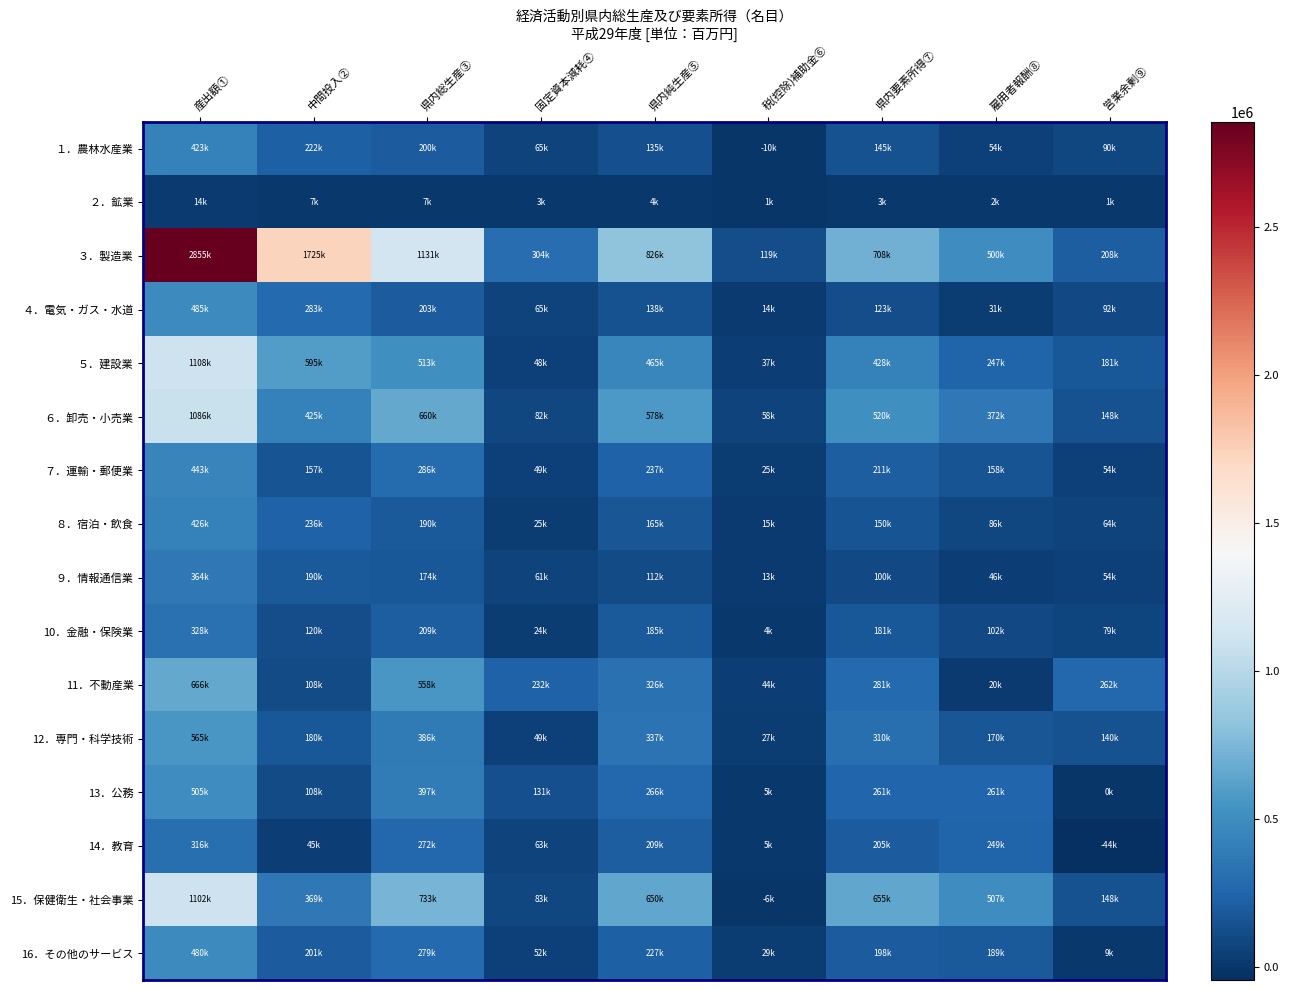

Reading left to right, extract all data points from this chart.

１．農林水産業: 産出額①=422511.5	中間投入②=222495.2	県内総生産③=200016.3	固定資本減耗④=64864.9	県内純生産⑤=135151.4	税(控除)補助金⑥=-9615.8	県内要素所得⑦=144767.2	雇用者報酬⑧=54483.2	営業余剰⑨=90284.0
２．鉱業: 産出額①=13978.7	中間投入②=7386.5	県内総生産③=6592.2	固定資本減耗④=2944.2	県内純生産⑤=3648.0	税(控除)補助金⑥=942.9	県内要素所得⑦=2705.1	雇用者報酬⑧=1608.7	営業余剰⑨=1096.4
３．製造業: 産出額①=2855321.6	中間投入②=1724563.7	県内総生産③=1130757.9	固定資本減耗④=304335.7	県内純生産⑤=826422.2	税(控除)補助金⑥=118538.6	県内要素所得⑦=707883.7	雇用者報酬⑧=500047.4	営業余剰⑨=207836.2
４．電気・ガス・水道: 産出額①=485374.4	中間投入②=282511.0	県内総生産③=202863.5	固定資本減耗④=65116.5	県内純生産⑤=137746.9	税(控除)補助金⑥=14406.9	県内要素所得⑦=123340.0	雇用者報酬⑧=31167.1	営業余剰⑨=92172.9
５．建設業: 産出額①=1108312.3	中間投入②=595006.8	県内総生産③=513305.5	固定資本減耗④=48005.8	県内純生産⑤=465299.7	税(控除)補助金⑥=37269.7	県内要素所得⑦=428030.0	雇用者報酬⑧=246539.2	営業余剰⑨=181490.8
６．卸売・小売業: 産出額①=1085831.4	中間投入②=425469.2	県内総生産③=660362.2	固定資本減耗④=82310.5	県内純生産⑤=578051.7	税(控除)補助金⑥=58168.1	県内要素所得⑦=519883.6	雇用者報酬⑧=372285.8	営業余剰⑨=147597.9
７．運輸・郵便業: 産出額①=443192.3	中間投入②=157389.6	県内総生産③=285802.8	固定資本減耗④=49176.9	県内純生産⑤=236625.9	税(控除)補助金⑥=25273.3	県内要素所得⑦=211352.6	雇用者報酬⑧=157543.6	営業余剰⑨=53809.0
８．宿泊・飲食: 産出額①=425974.1	中間投入②=236135.3	県内総生産③=189838.9	固定資本減耗④=24597.2	県内純生産⑤=165241.6	税(控除)補助金⑥=15315.0	県内要素所得⑦=149926.6	雇用者報酬⑧=85622.7	営業余剰⑨=64303.8
９．情報通信業: 産出額①=363876.2	中間投入②=190216.6	県内総生産③=173659.6	固定資本減耗④=61363.6	県内純生産⑤=112296.1	税(控除)補助金⑥=12761.0	県内要素所得⑦=99535.1	雇用者報酬⑧=45952.6	営業余剰⑨=53582.5
10．金融・保険業: 産出額①=328418.5	中間投入②=119582.1	県内総生産③=208836.4	固定資本減耗④=23970.2	県内純生産⑤=184866.2	税(控除)補助金⑥=3688.9	県内要素所得⑦=181177.3	雇用者報酬⑧=101689.0	営業余剰⑨=79488.3
11．不動産業: 産出額①=665724.4	中間投入②=108179.6	県内総生産③=557544.9	固定資本減耗④=231915.1	県内純生産⑤=325629.8	税(控除)補助金⑥=44178.2	県内要素所得⑦=281451.7	雇用者報酬⑧=19841.0	営業余剰⑨=261610.6
12．専門・科学技術: 産出額①=565412.8	中間投入②=179701.8	県内総生産③=385711.0	固定資本減耗④=48873.7	県内純生産⑤=336837.2	税(控除)補助金⑥=27197.6	県内要素所得⑦=309639.7	雇用者報酬⑧=169762.0	営業余剰⑨=139877.7
13．公務: 産出額①=504660.0	中間投入②=107986.8	県内総生産③=396673.3	固定資本減耗④=130696.9	県内純生産⑤=265976.3	税(控除)補助金⑥=4734.7	県内要素所得⑦=261241.7	雇用者報酬⑧=261241.7	営業余剰⑨=0.0
14．教育: 産出額①=316471.6	中間投入②=44799.2	県内総生産③=271672.3	固定資本減耗④=62633.7	県内純生産⑤=209038.6	税(控除)補助金⑥=4522.8	県内要素所得⑦=204515.8	雇用者報酬⑧=248773.3	営業余剰⑨=-44257.5
15．保健衛生・社会事業: 産出額①=1101932.8	中間投入②=369104.2	県内総生産③=732828.6	固定資本減耗④=83298.6	県内純生産⑤=649530.0	税(控除)補助金⑥=-5503.6	県内要素所得⑦=655033.7	雇用者報酬⑧=507093.3	営業余剰⑨=147940.4
16．その他のサービス: 産出額①=480023.4	中間投入②=201163.0	県内総生産③=278860.4	固定資本減耗④=52233.7	県内純生産⑤=226626.8	税(控除)補助金⑥=28773.5	県内要素所得⑦=197853.3	雇用者報酬⑧=189345.9	営業余剰⑨=8507.3